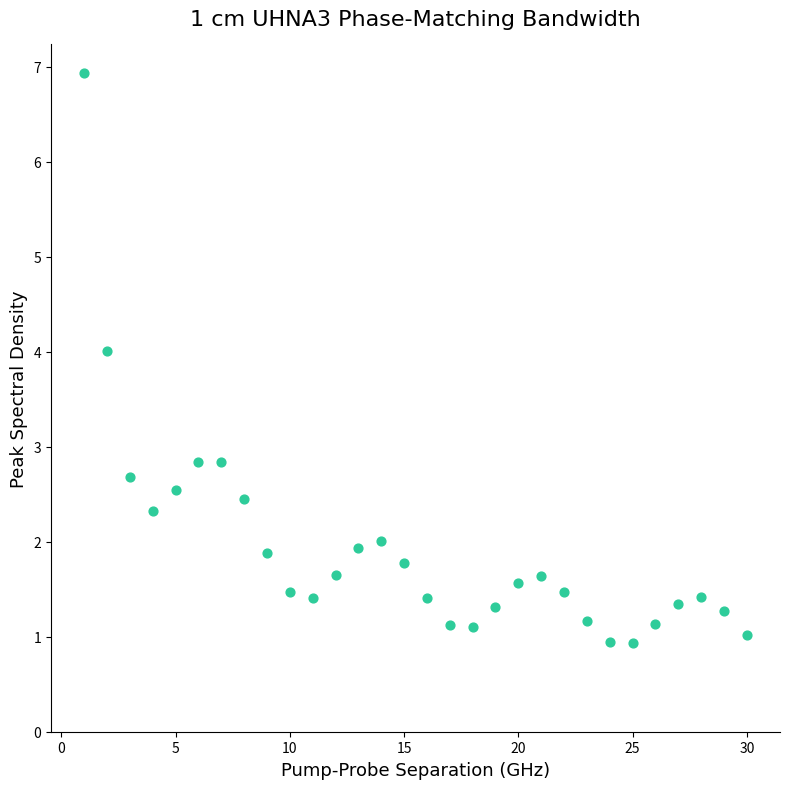

What is the range of X values (max minus min)?

29.0